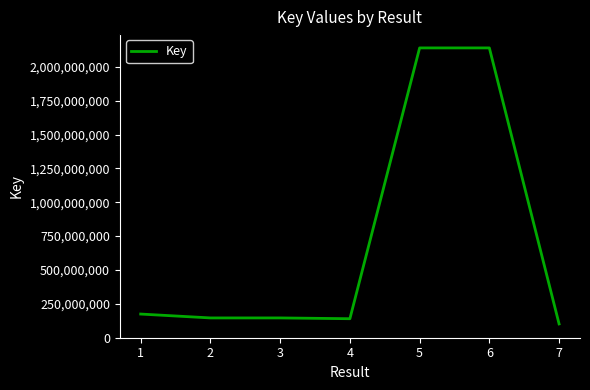

True or false: the data has more than 2 interior local peaks.

False